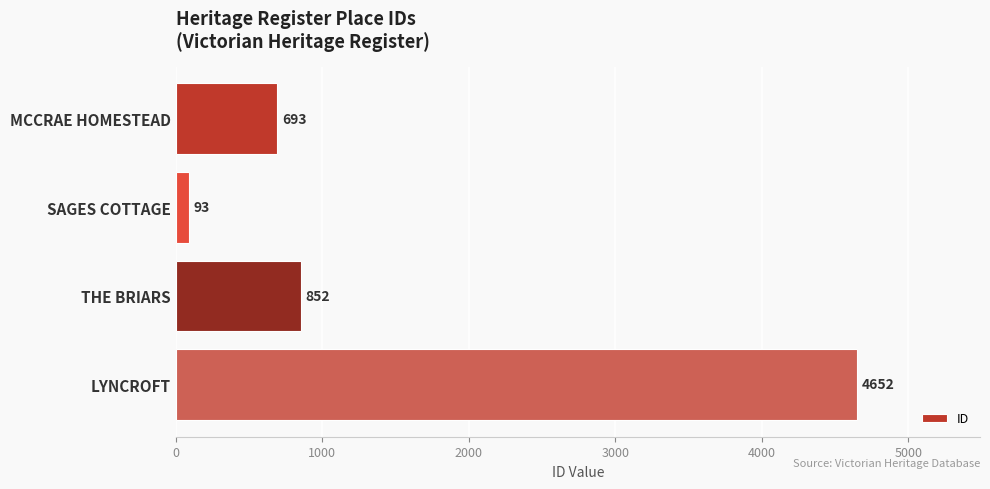

True or false: the data shows 1031 at MCCRAE HOMESTEAD.

False